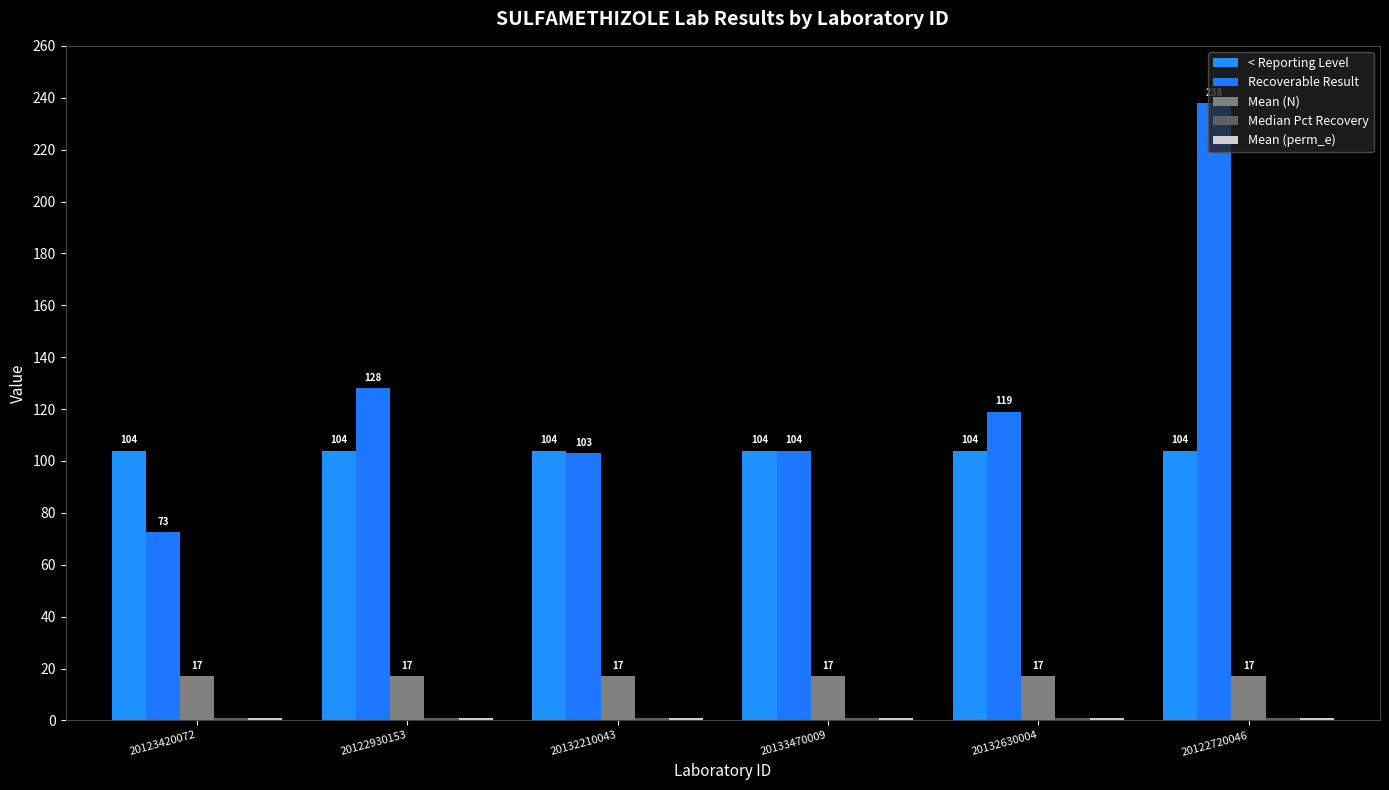

Are the bars grouped side by side (vs. stacked)?

Yes